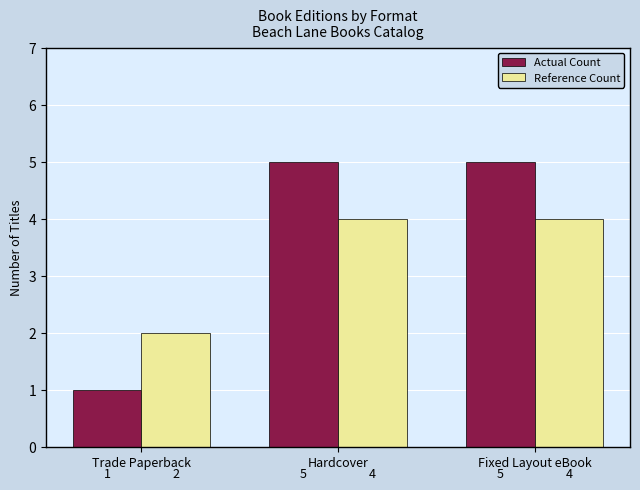

Which series has the largest total across all categories?

Actual Count